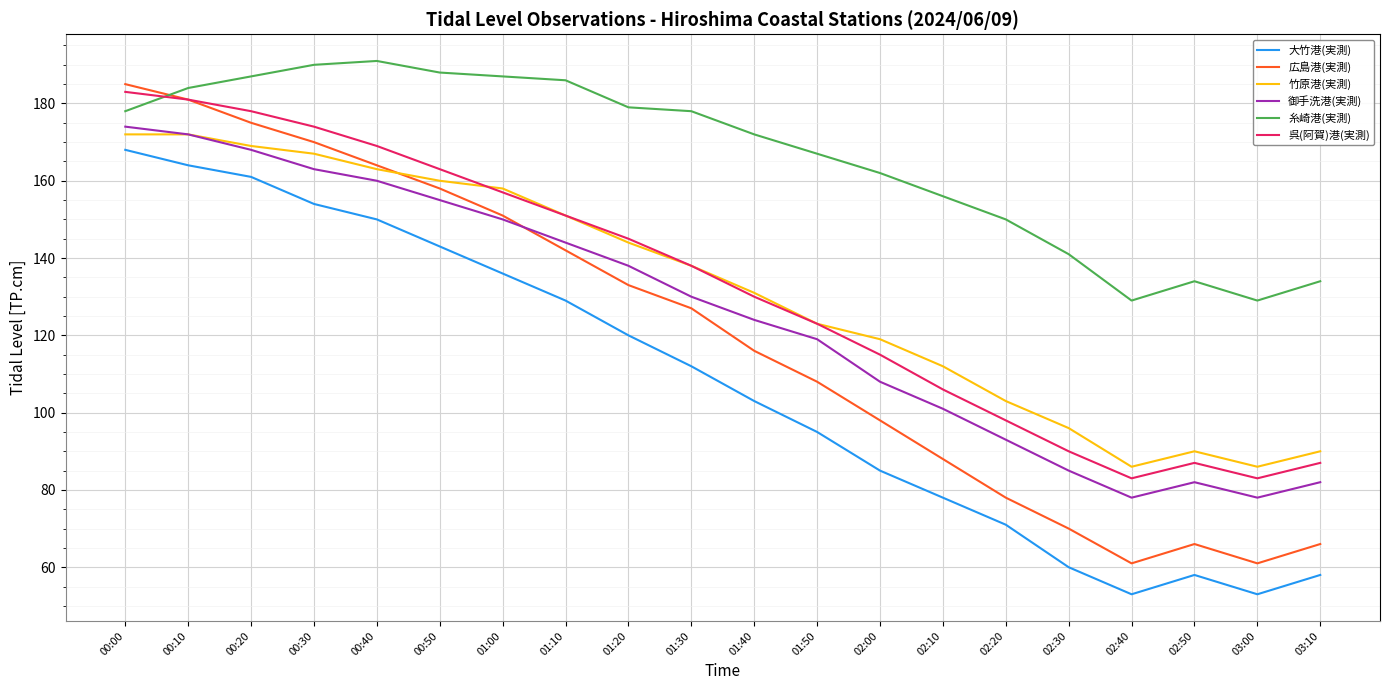

At how many categories does at least one series exceed 115?

20